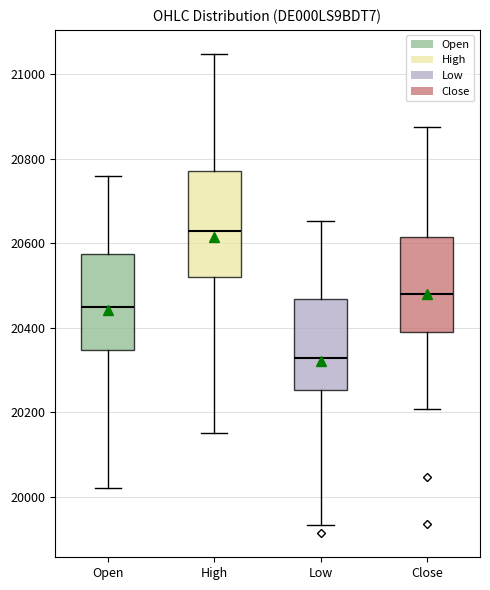

Comparing the boxes themselves (not the whiskers), which one is the tallest?

High